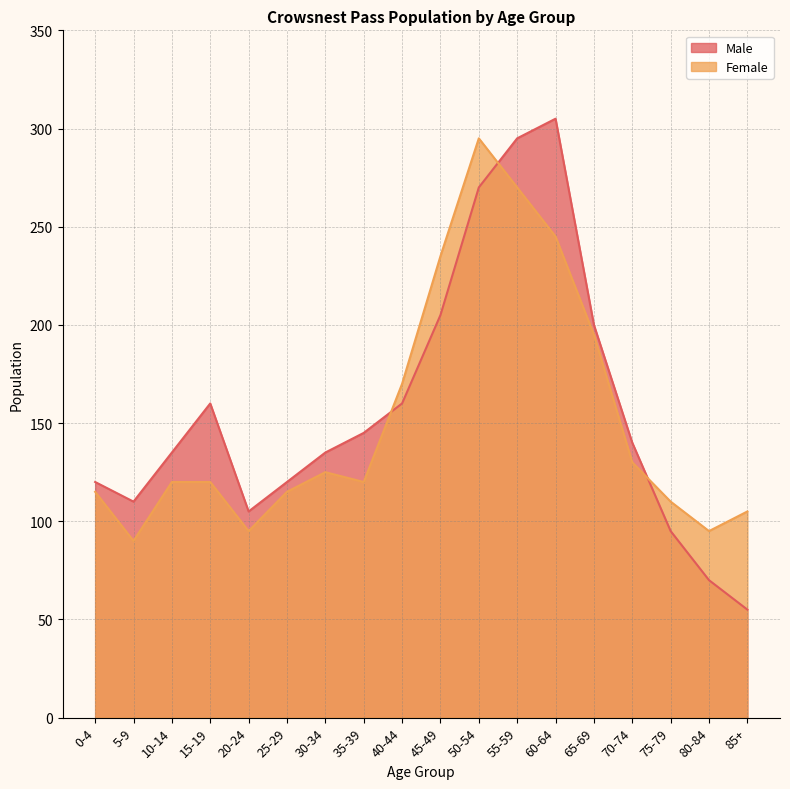

How many times do Male and Female cross each other?

3